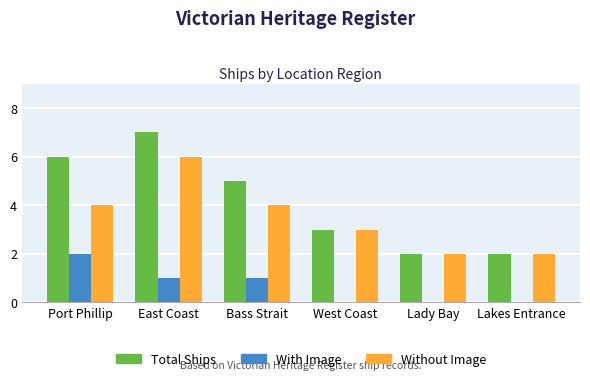

Which series changed the most between Port Phillip and Lady Bay?

Total Ships